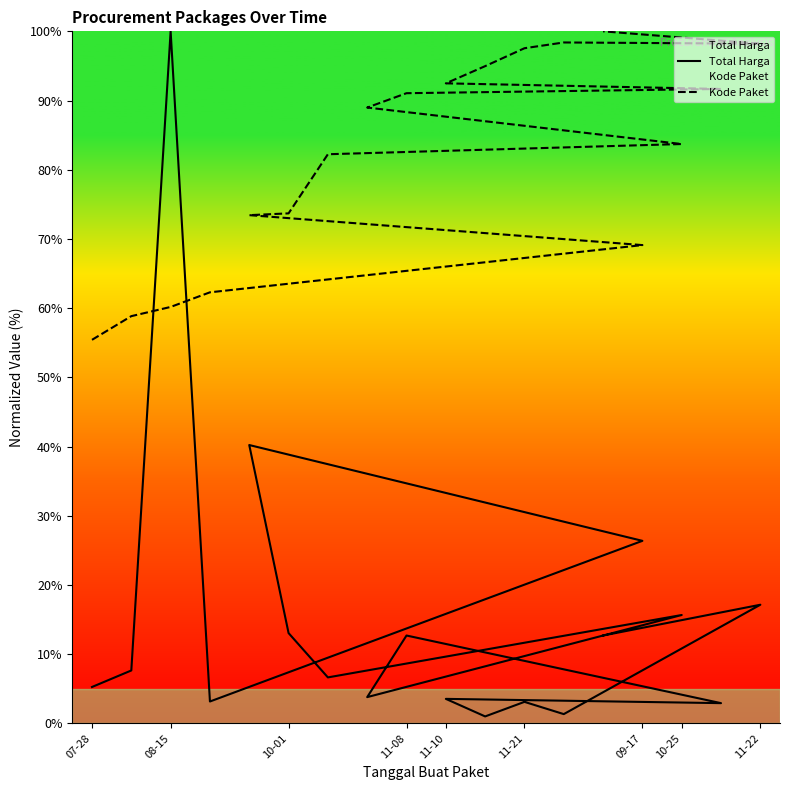

What is the minimum value shown in the chart?

1.0